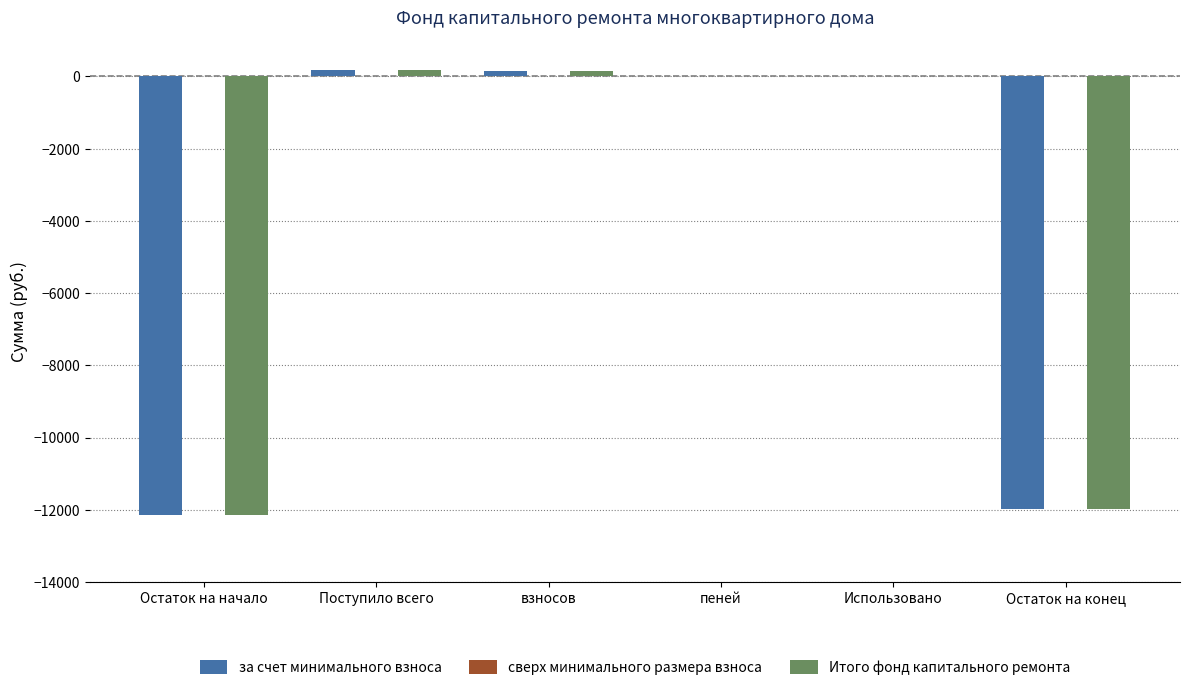

The Итого фонд капитального ремонта series shows -6216.3 at Остаток на начало. True or false?

False